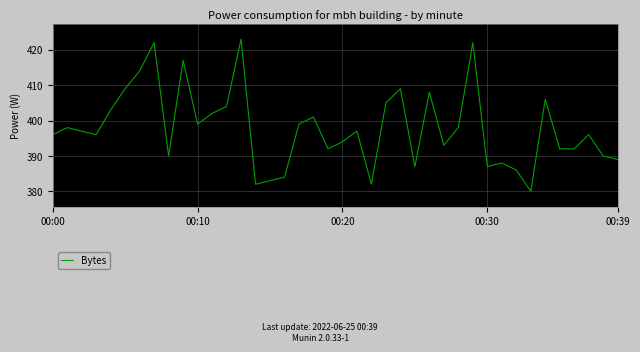

Reading left to right, extract all data points from this chart.

396	398	397	396	403	409	414	422	390	417	399	402	404	423	382	383	384	399	401	392	394	397	382	405	409	387	408	393	398	422	387	388	386	380	406	392	392	396	390	389